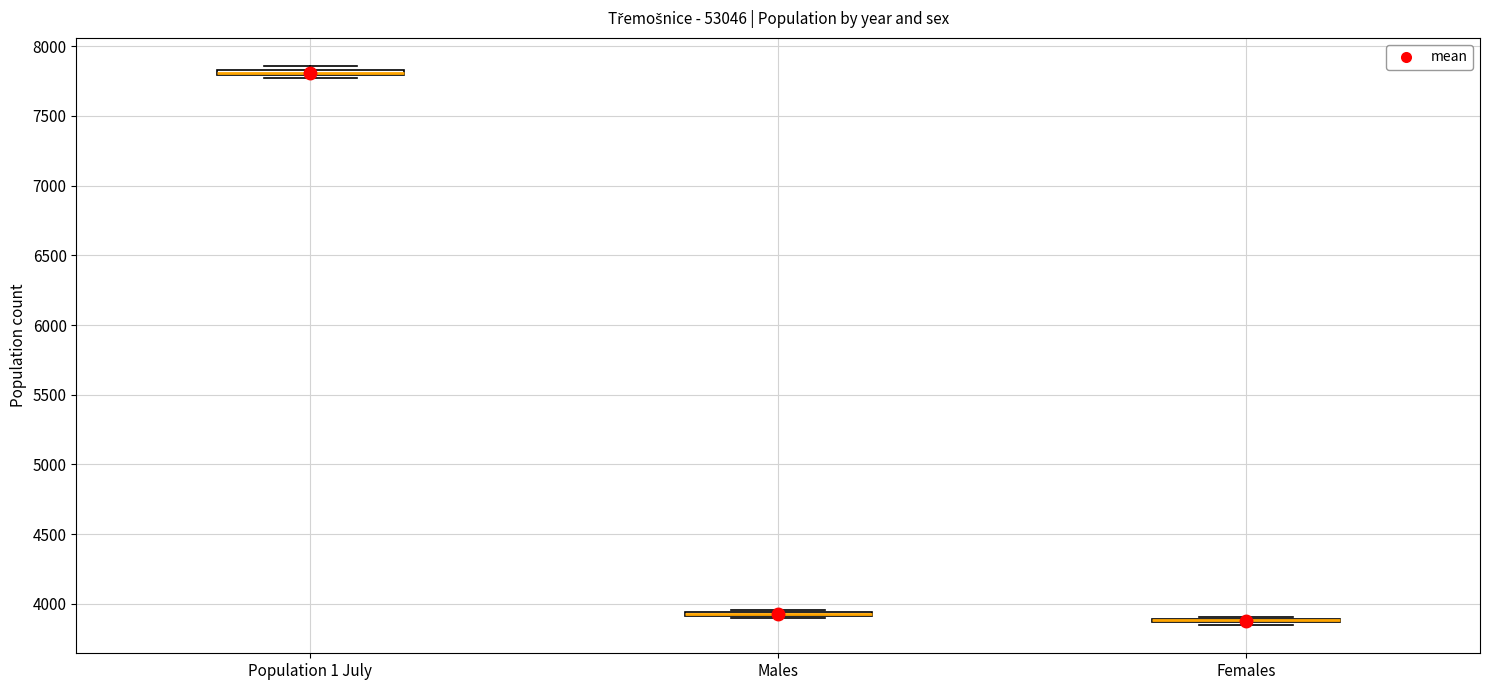

Where is the upper edge of the box for Population 1 July on the y-axis? The values are not printed on the chart, so give them approximately, as read against the axis.

7850